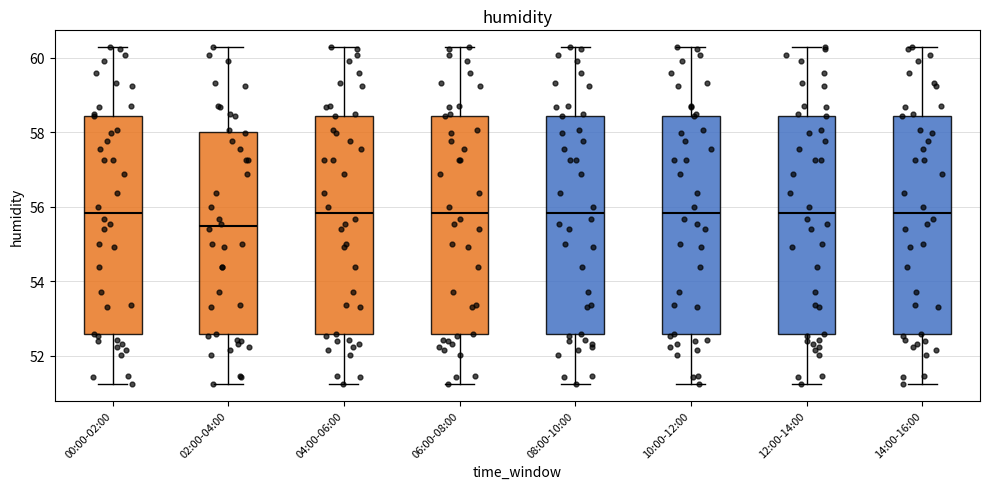

Reading left to right, read every box against the y-axis: the position of its median line, the range the box covers, and the ends of its whiskers. The values are not printed on the chart, so give them approximately, as read against the axis.

00:00-02:00: median 55.8, box 52.6 to 58.4, whiskers 51.2 to 60.2
02:00-04:00: median 55.4, box 52.6 to 58.0, whiskers 51.2 to 60.2
04:00-06:00: median 55.8, box 52.6 to 58.4, whiskers 51.2 to 60.2
06:00-08:00: median 55.8, box 52.6 to 58.4, whiskers 51.2 to 60.2
08:00-10:00: median 55.8, box 52.6 to 58.4, whiskers 51.2 to 60.2
10:00-12:00: median 55.8, box 52.6 to 58.4, whiskers 51.2 to 60.2
12:00-14:00: median 55.8, box 52.6 to 58.4, whiskers 51.2 to 60.2
14:00-16:00: median 55.8, box 52.6 to 58.4, whiskers 51.2 to 60.2